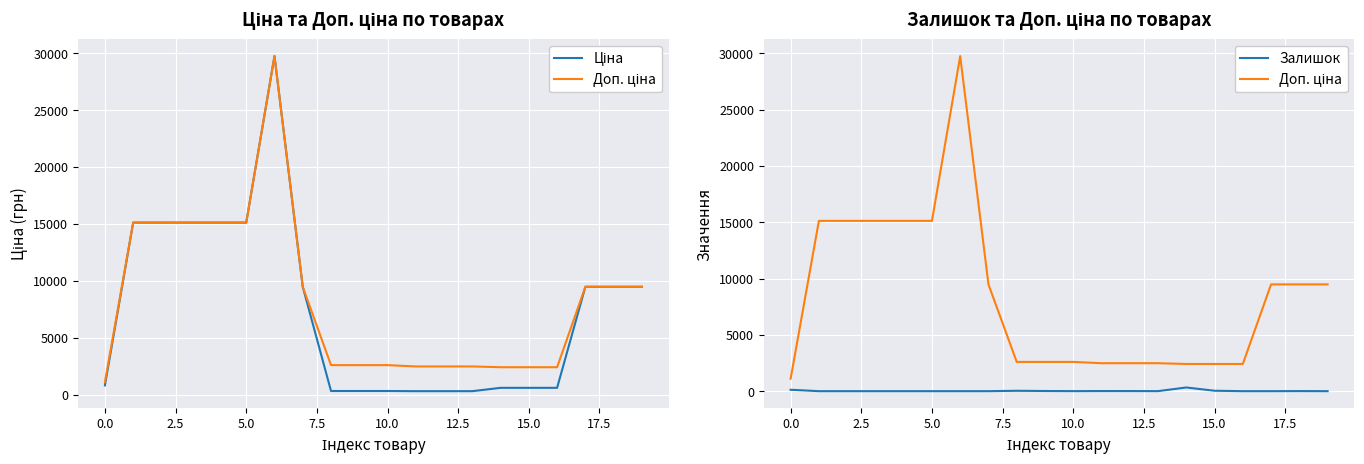

True or false: Доп. ціна and Залишок intersect in this chart.

False